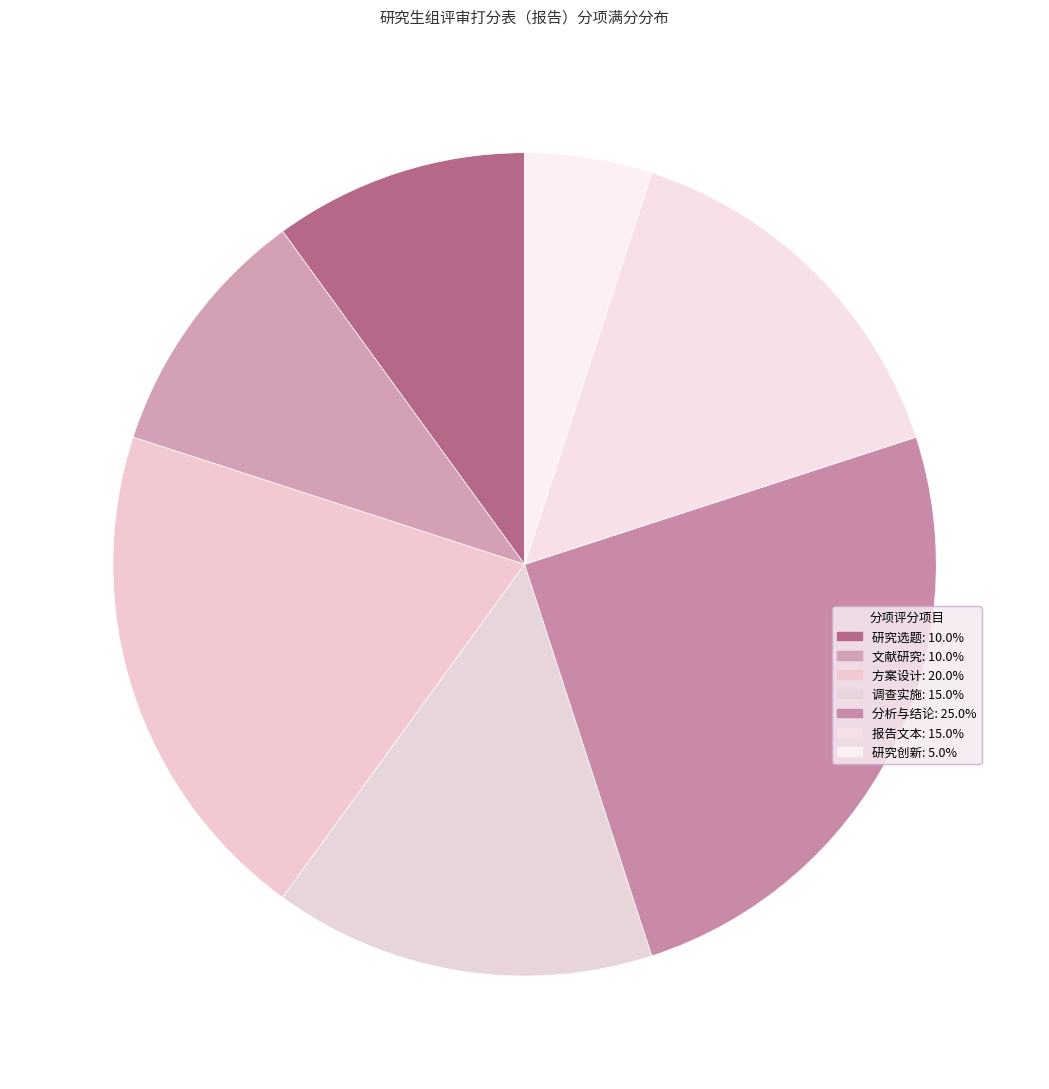

Rank the categories by value from highest to lowest.

分析与结论, 方案设计, 调查实施, 报告文本, 研究选题, 文献研究, 研究创新